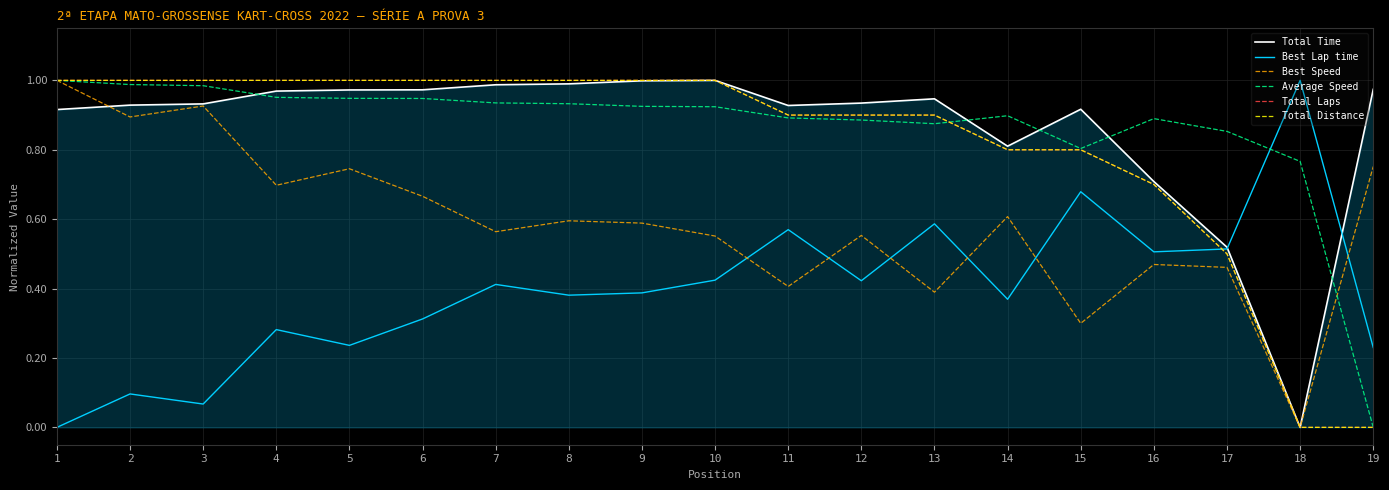

Is the value of Best Speed at 11 greater than the value of Total Distance at 1?

No